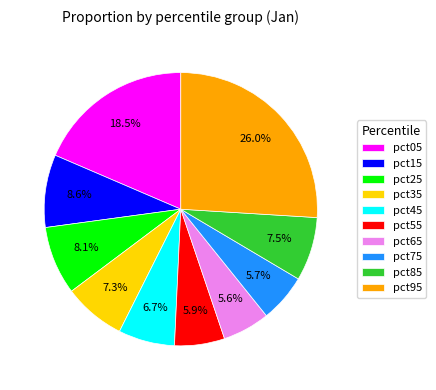

To the nearest percent, what is the average slice percentage?

10%